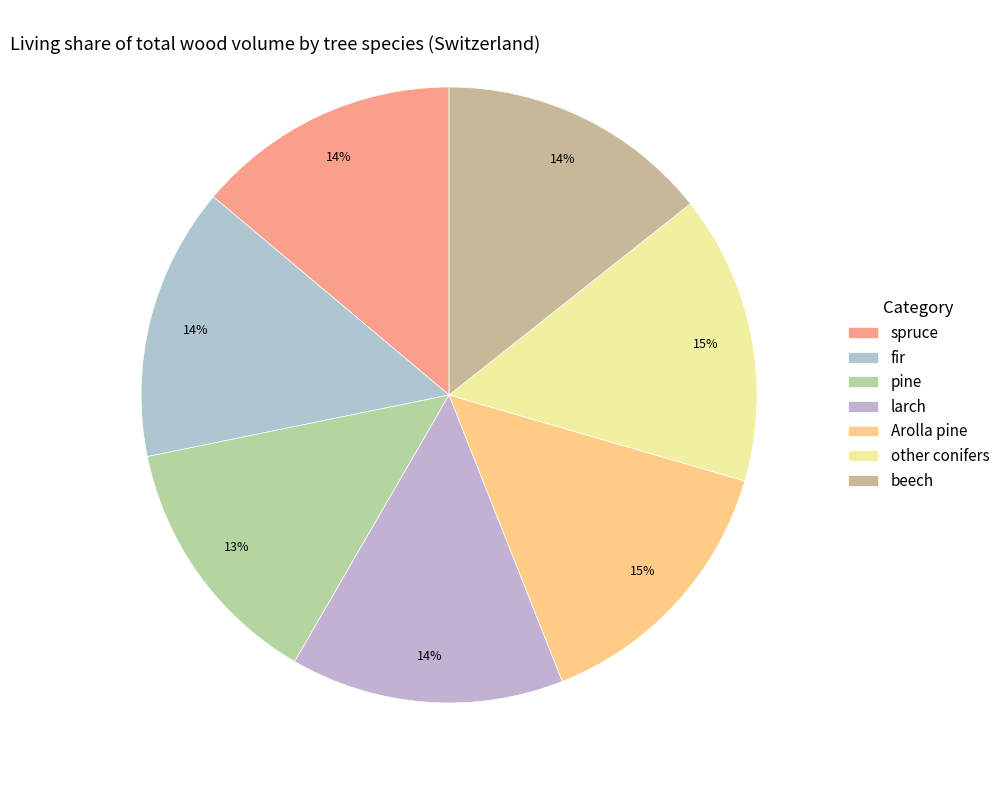

Between beech and spruce, which is larger?

beech